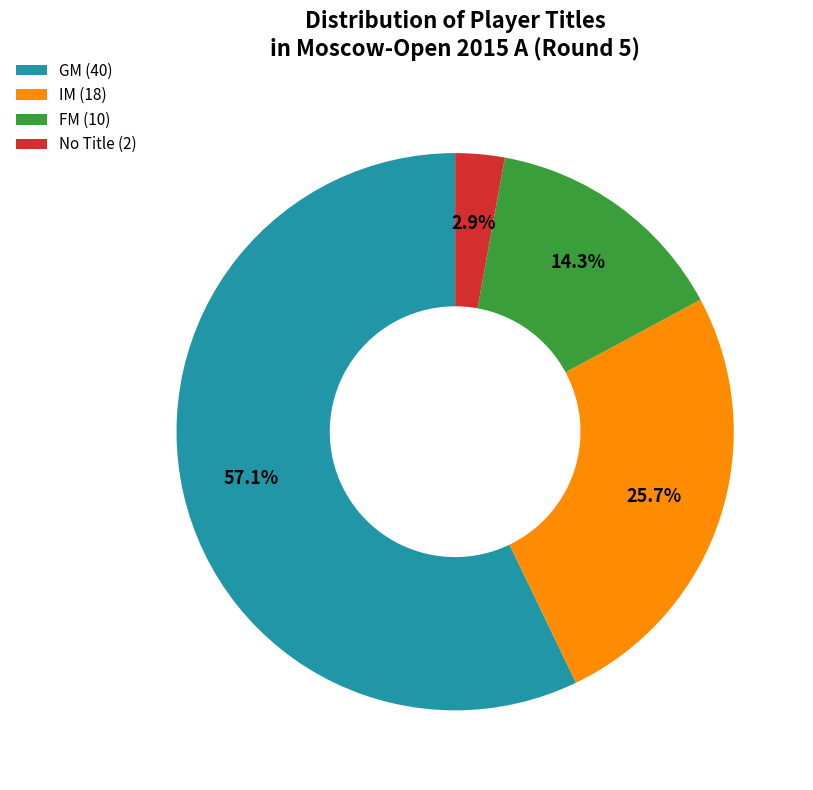

How many segments does this pie chart have?

4